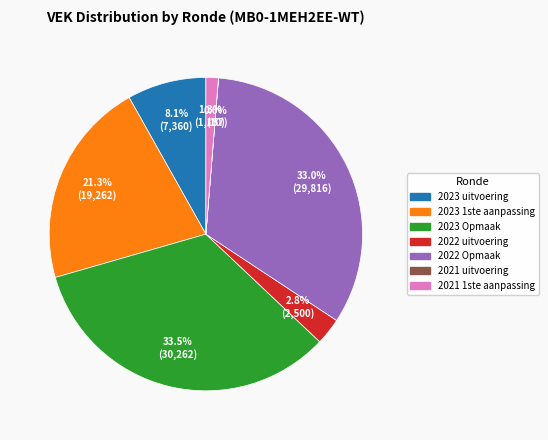

What is the ratio of the value at 2023 Opmaak to the value at 2022 Opmaak?

1.0